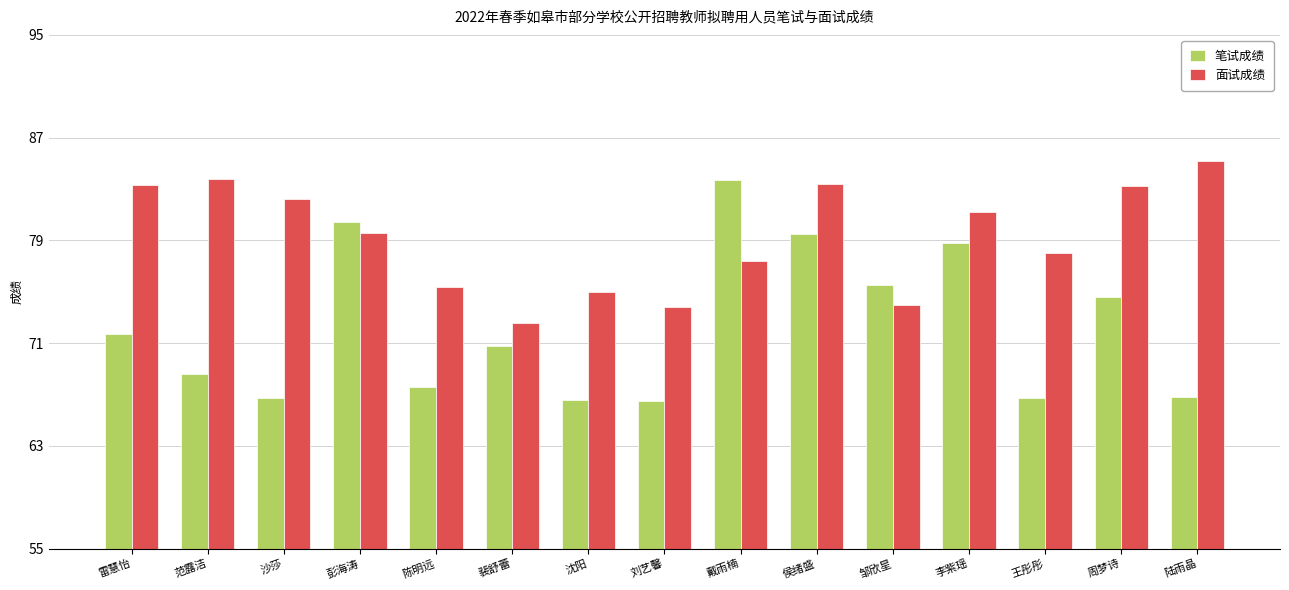

Which series changed the most between 范露洁 and 李紫瑶?

笔试成绩